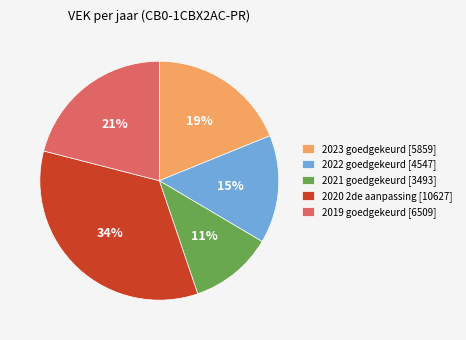

Is there a majority slice in this chart?

No